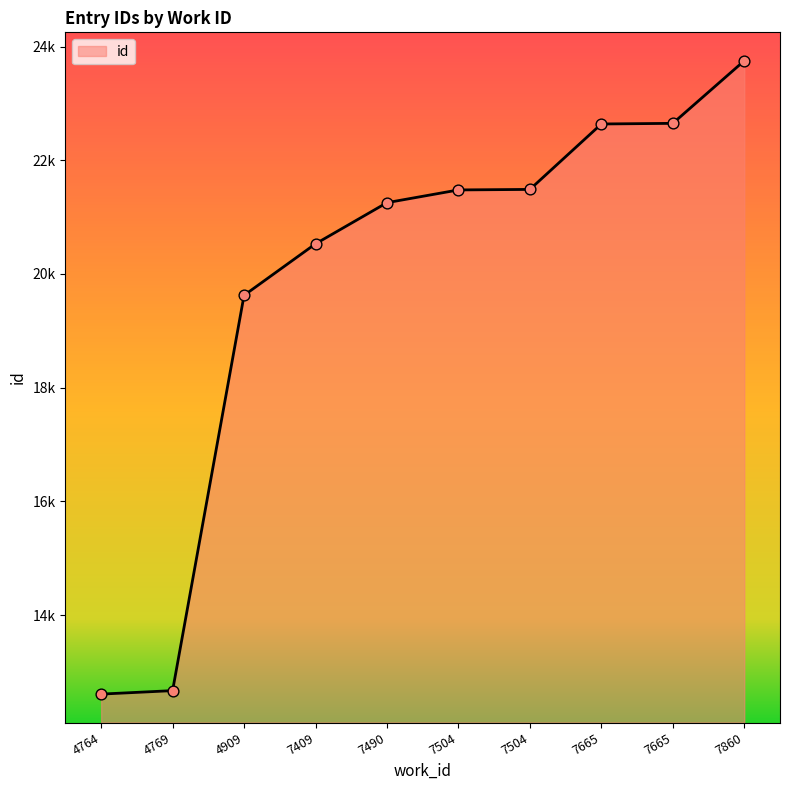

What is the ratio of the value at 7504 to the value at 7409?

1.0